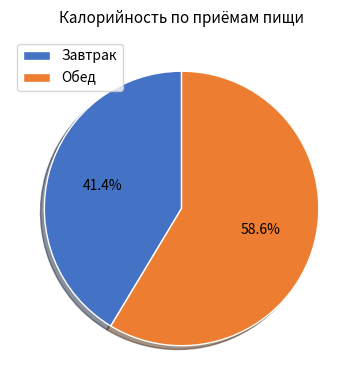

Approximately how many times larger is the value at Обед compared to Завтрак?

1.4